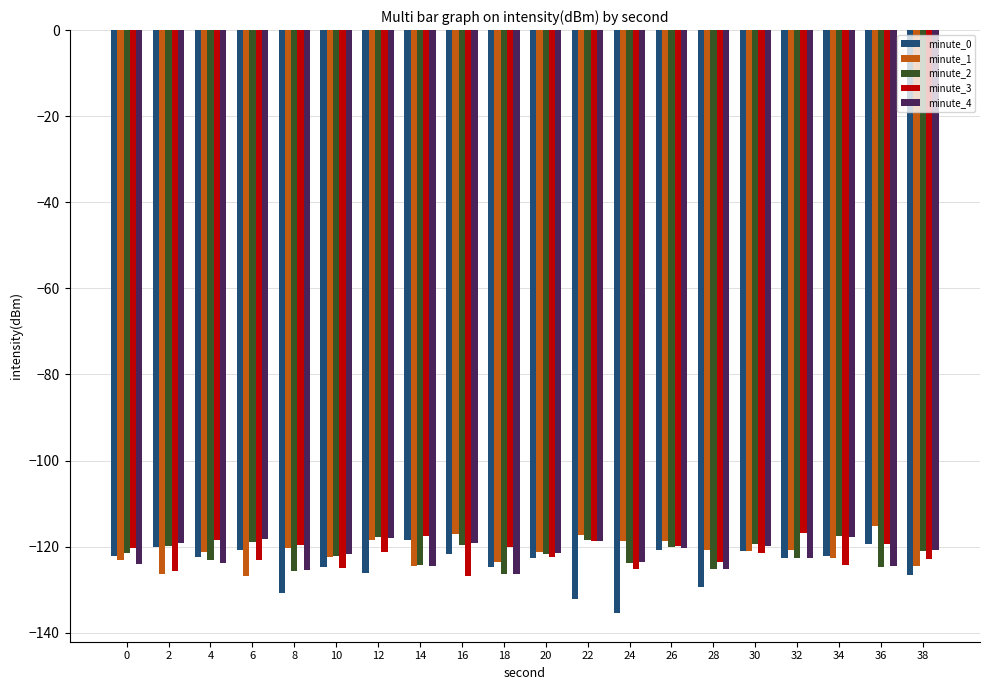

The value of minute_2 at 20 is -38.2. True or false?

False